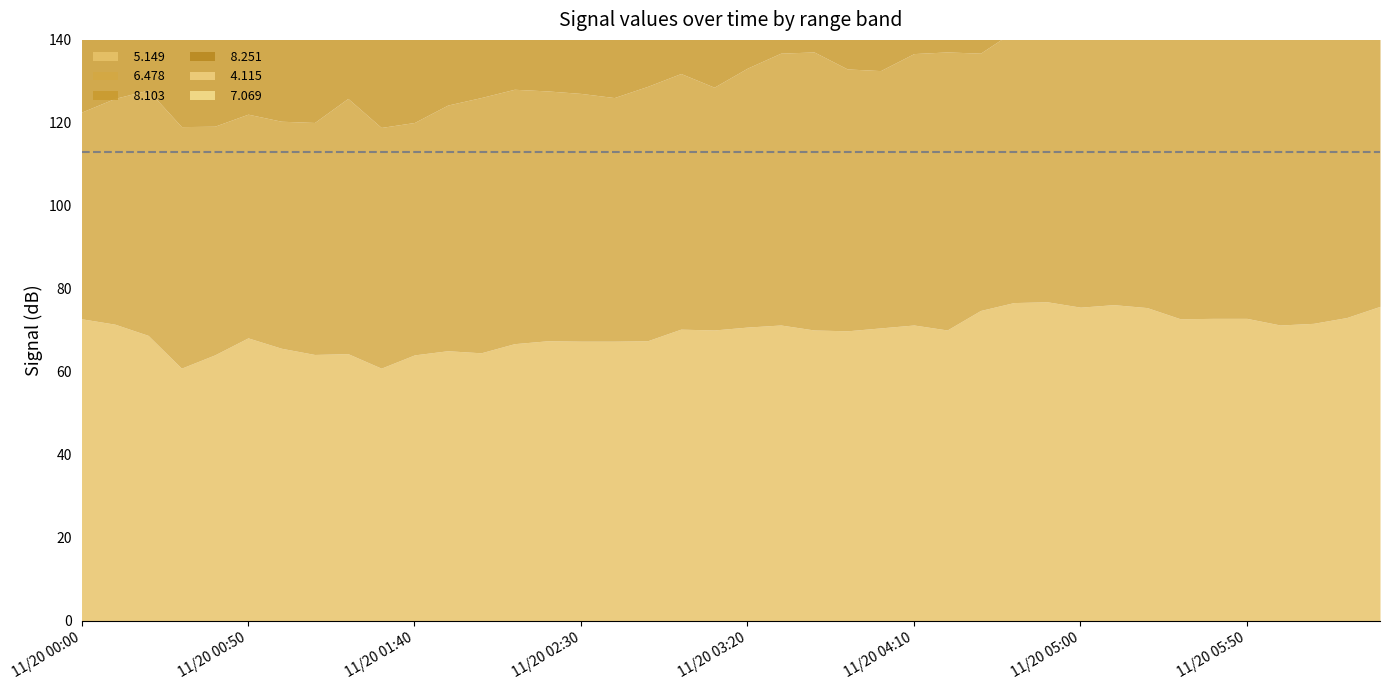

At which category does   5.149 reach its first local valley?

2003/11/20 00:30